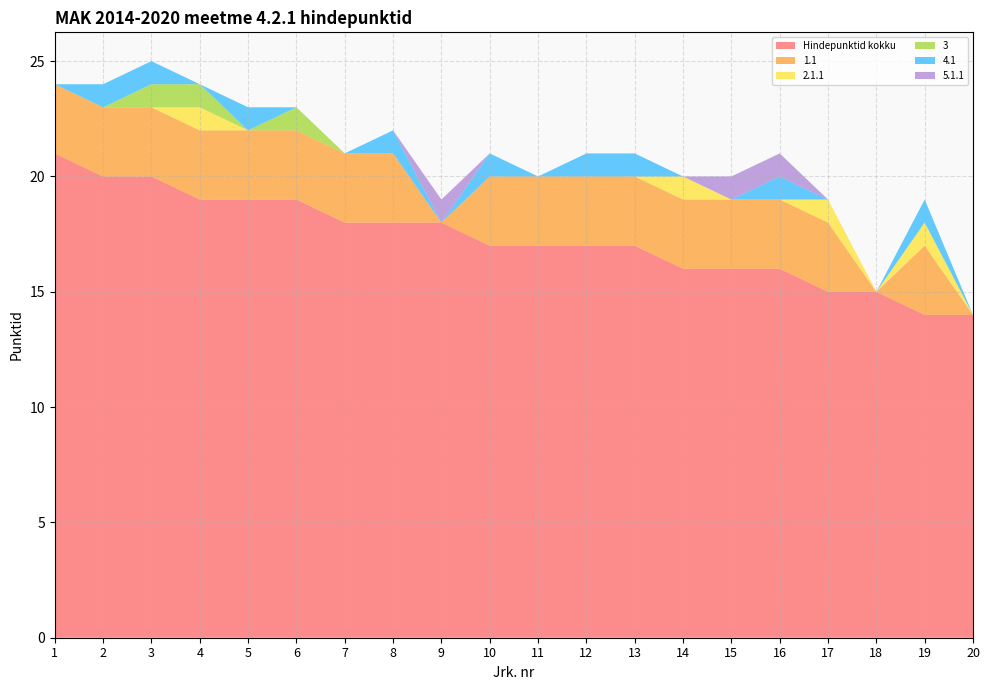

Reading right to left, transcribe all the data shown in this chart.

Hindepunktid kokku: 14	14	15	15	16	16	16	17	17	17	17	18	18	18	19	19	19	20	20	21
1.1: 0	3	0	3	3	3	3	3	3	3	3	0	3	3	3	3	3	3	3	3
2.1.1: 0	1	0	1	0	0	1	0	0	0	0	0	0	0	0	0	1	0	0	0
3: 0	0	0	0	0	0	0	0	0	0	0	0	0	0	1	0	1	1	0	0
4.1: 0	1	0	0	1	0	0	1	1	0	1	0	1	0	0	1	0	1	1	0
5.1.1: 0	0	0	0	1	1	0	0	0	0	0	1	0	0	0	0	0	0	0	0